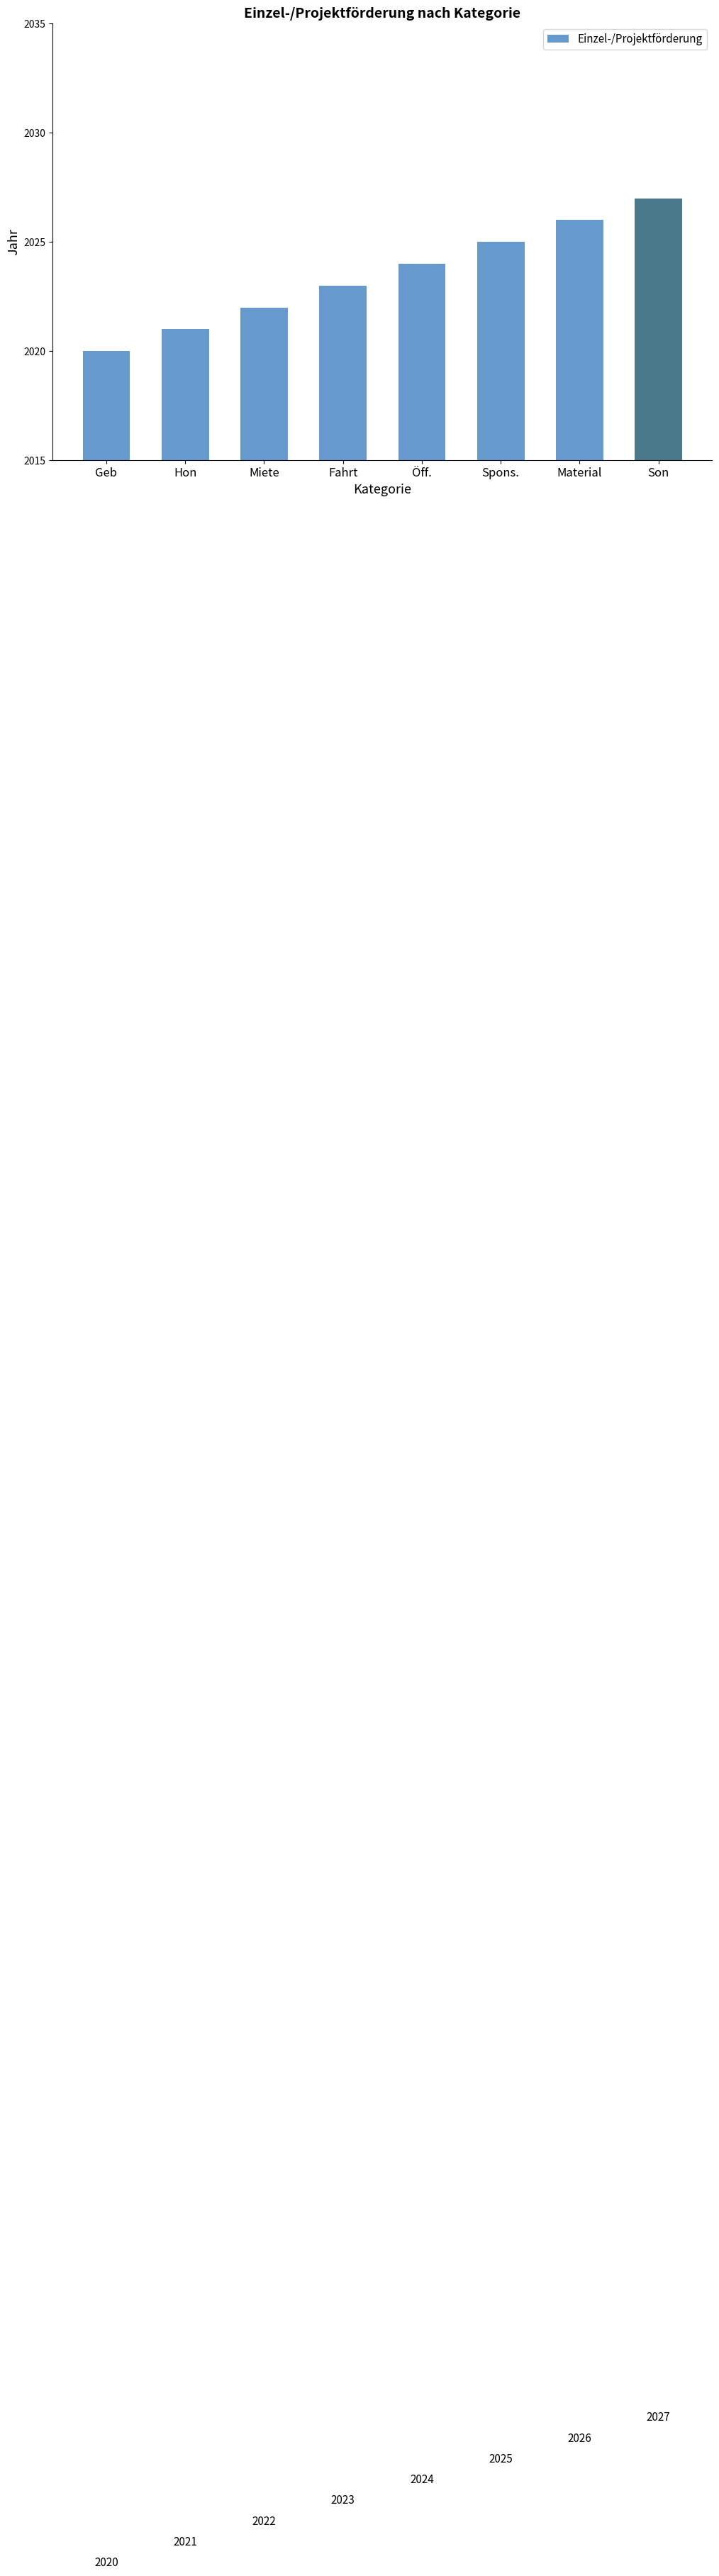

What is the difference between the values at Son and Öff.?

3